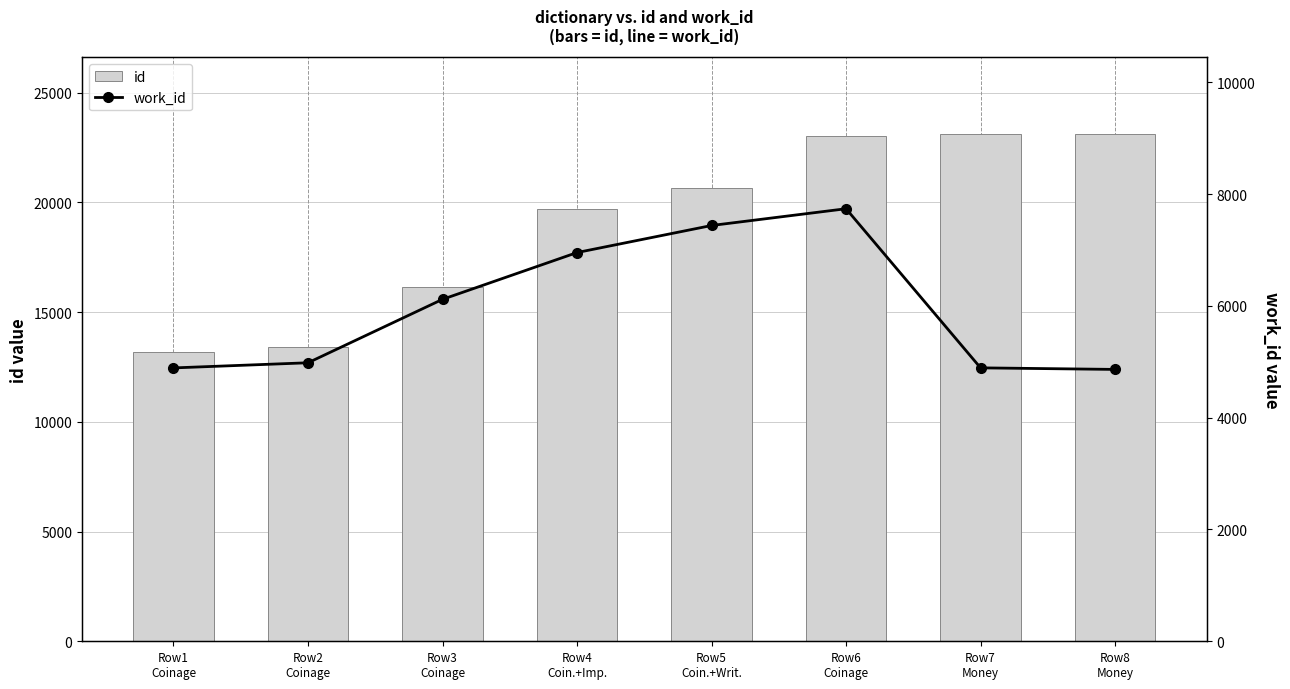

At which category is the sum across all series the highest?

Row6
Coinage